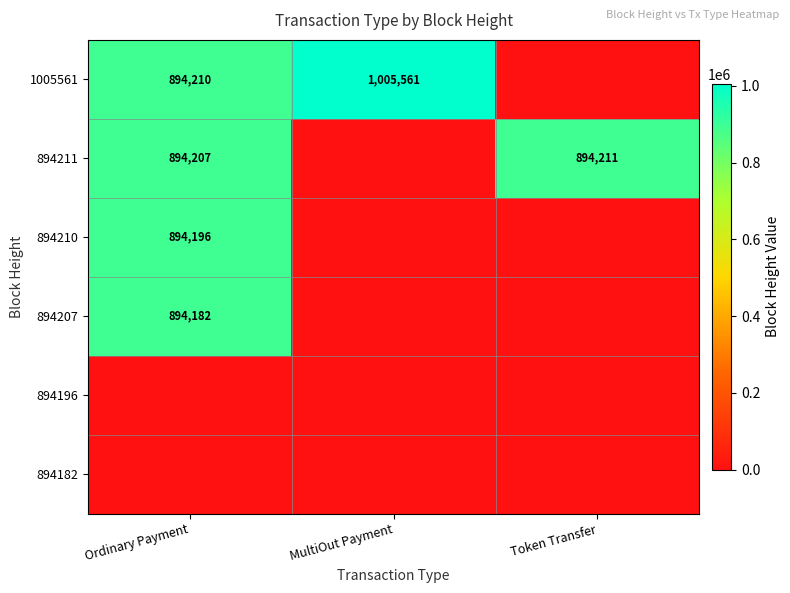

The value of 894210 at Ordinary Payment is 1239337. True or false?

False